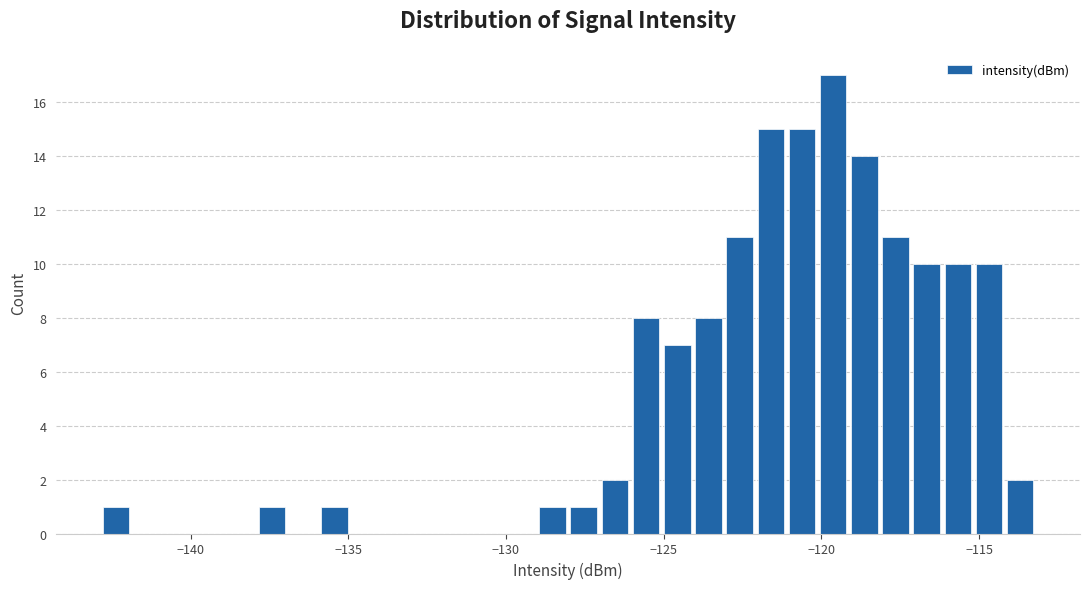

Read against the x-axis, roughly where is the centre of the tallest bar?

-119.5